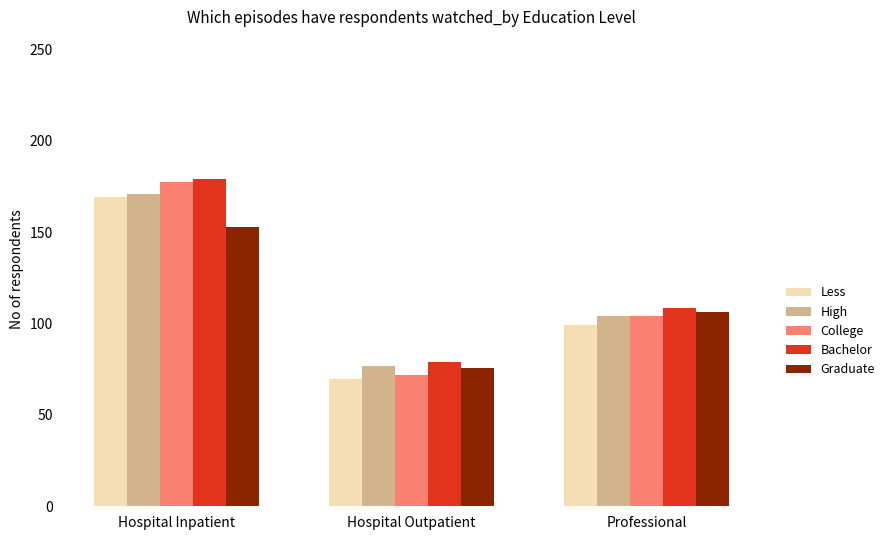

Is the value of Less at Hospital Inpatient greater than the value of College at Hospital Inpatient?

No